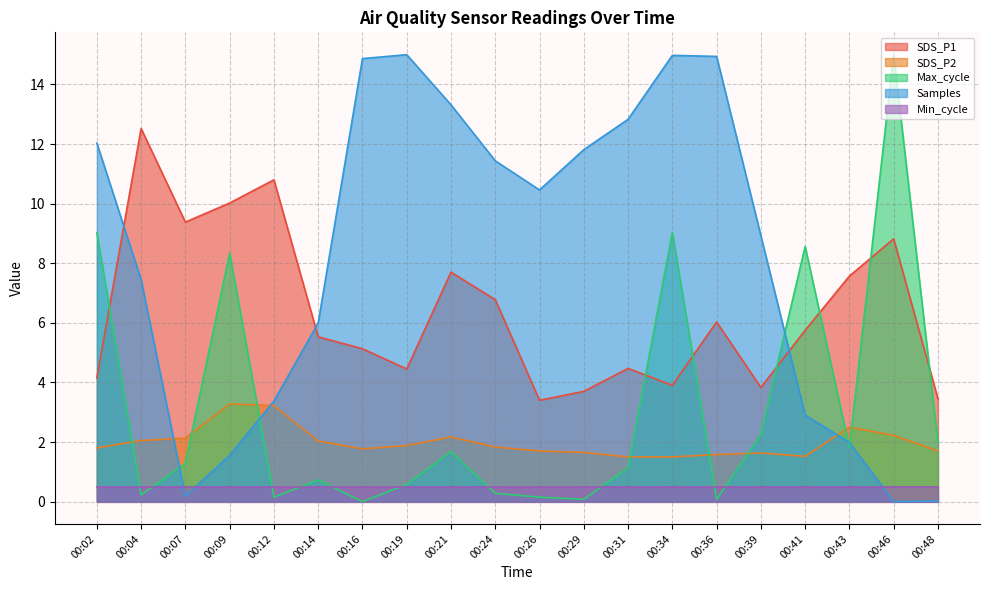

The Max_cycle series shows 0.0 at 00:26. True or false?

False